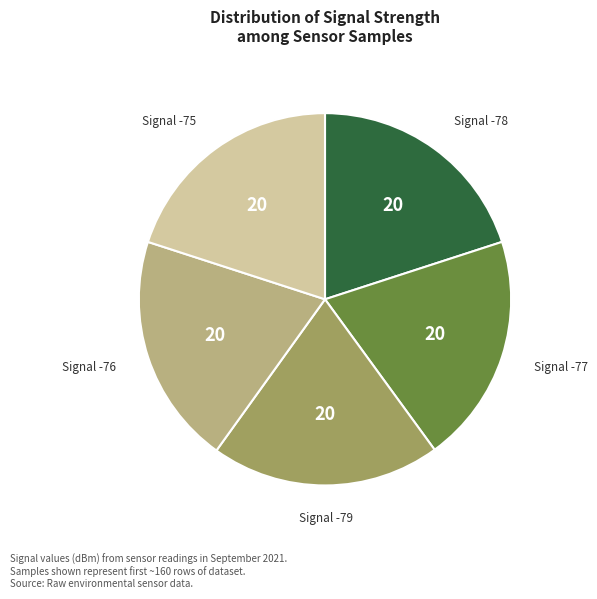

Does any single category account for the majority?

No